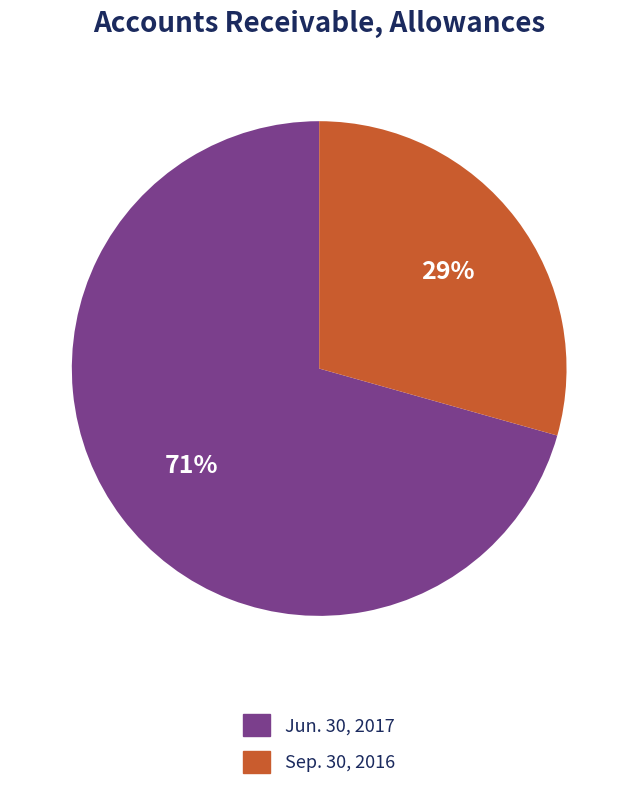

True or false: Sep. 30, 2016 accounts for 29% of the total.

True